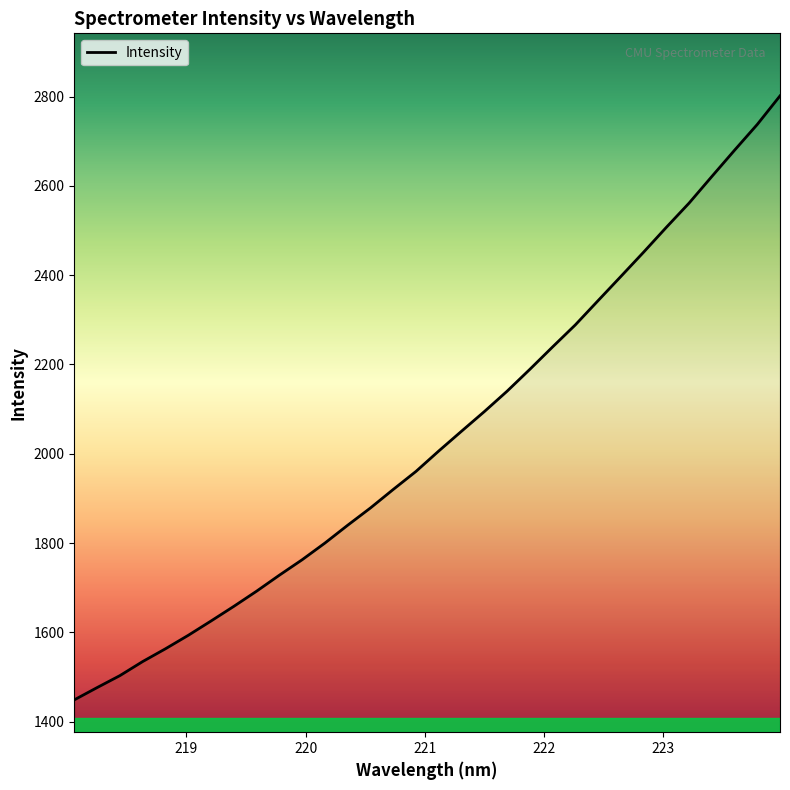

Count the number of categories in the chart.

32